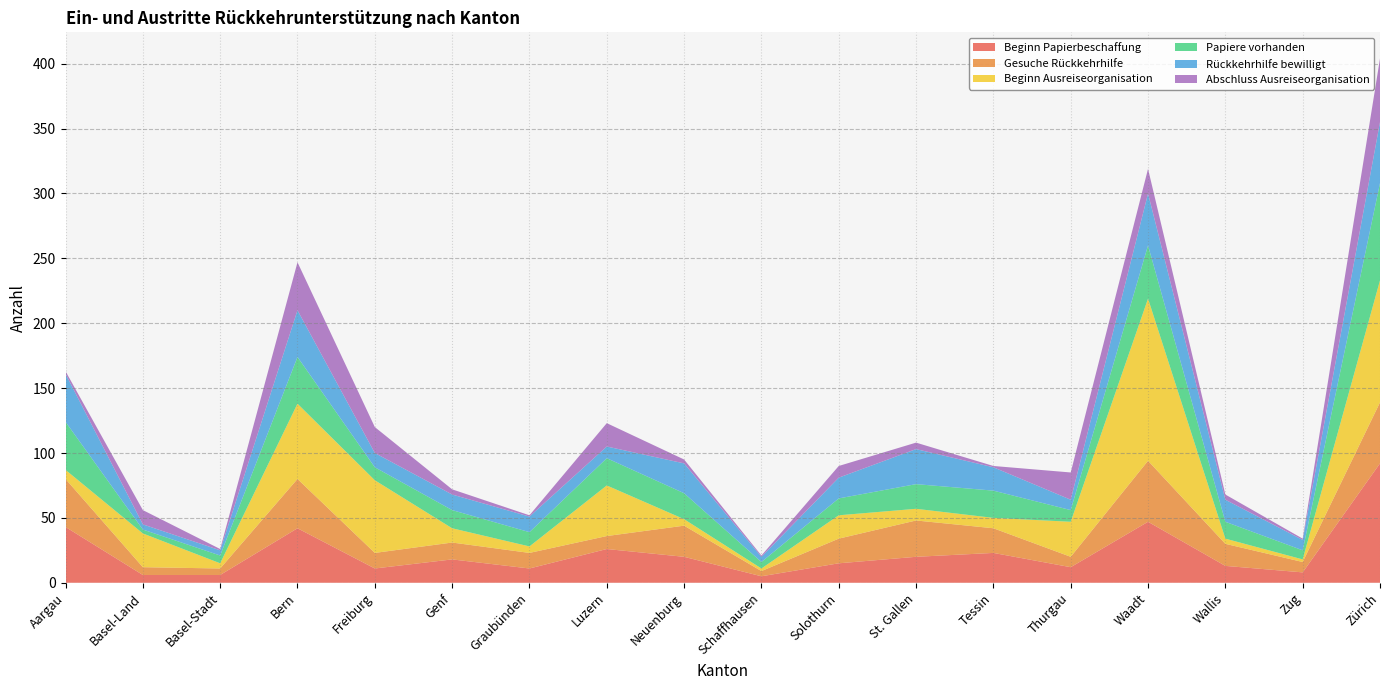

Reading left to right, list all the values displayed in this chart.

Beginn Papierbeschaffung: 43	6	6	42	11	18	11	26	20	5	15	20	23	12	47	13	8	92
Gesuche Rückkehrhilfe: 37	6	5	38	12	13	12	10	24	4	19	28	19	8	47	17	8	47
Beginn Ausreiseorganisation: 7	26	4	58	56	11	5	39	5	2	18	9	8	27	125	4	2	94
Papiere vorhanden: 37	3	6	36	10	14	11	21	20	5	13	19	21	9	41	13	7	75
Rückkehrhilfe bewilligt: 37	4	4	36	11	12	12	9	23	4	16	27	18	8	40	17	8	47
Abschluss Ausreiseorganisation: 2	11	1	37	20	4	1	18	3	1	9	5	1	21	19	4	1	49